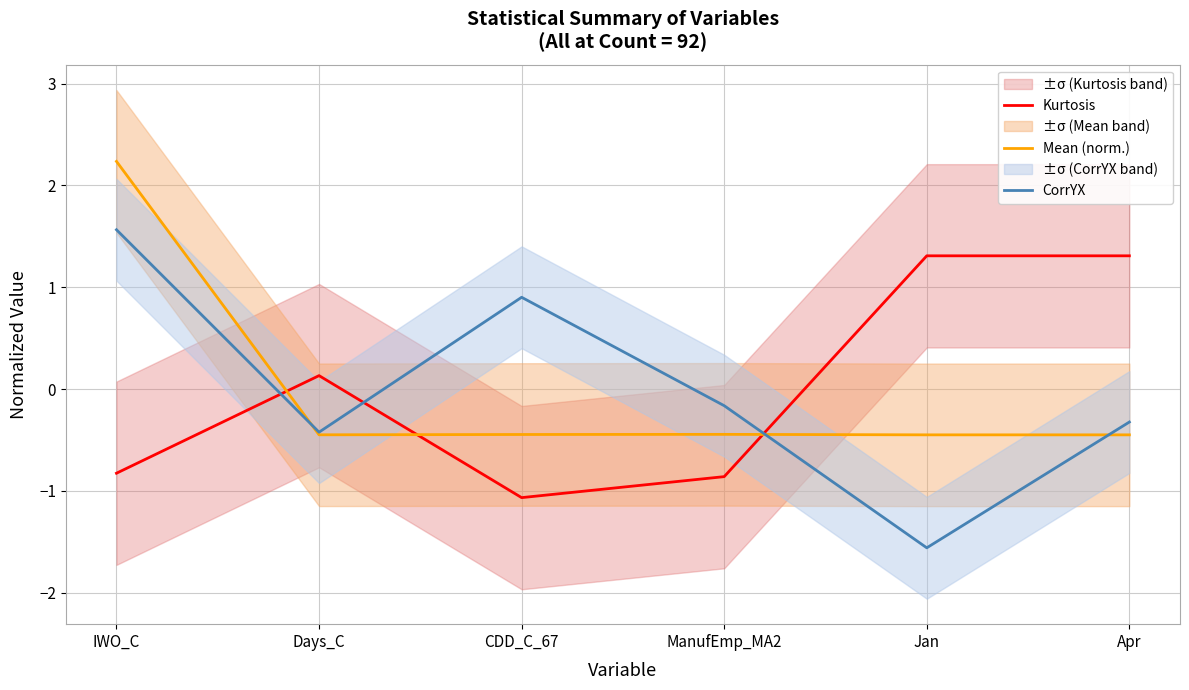

At how many categories does at least one series exceed -1?

6